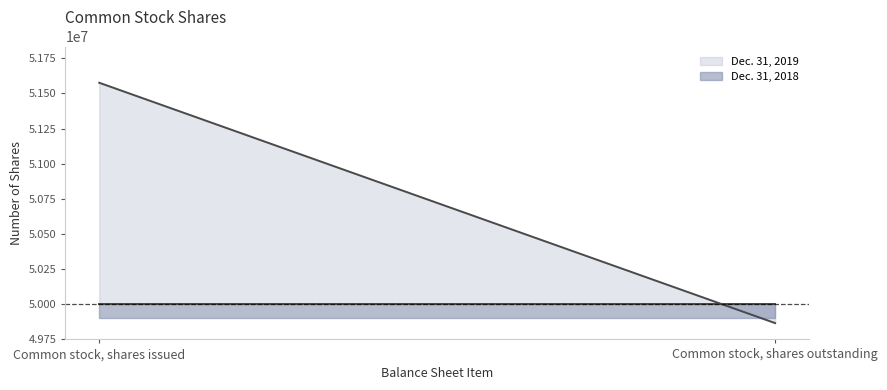

Is it true that Dec. 31, 2018 equals 16043498 at Common stock, shares outstanding?

False